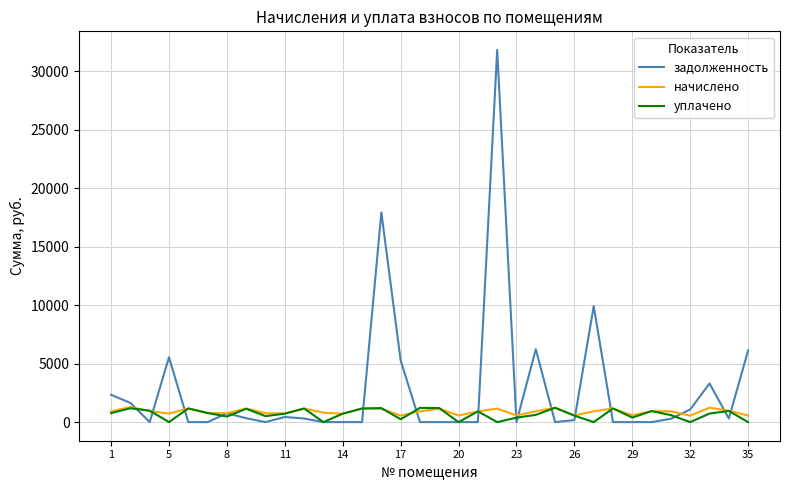

What is the greatest value displayed?

31831.3